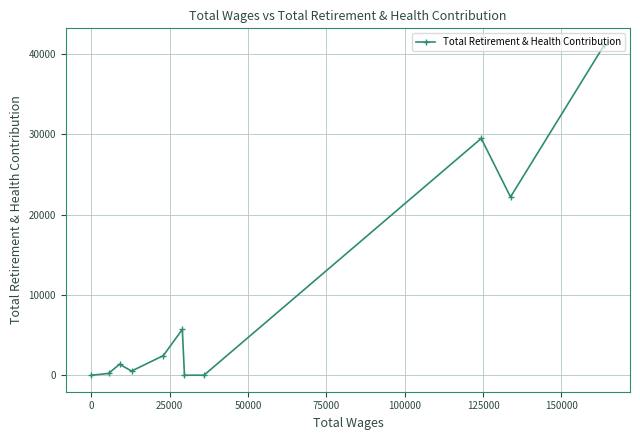

How many lines are shown in the chart?

1